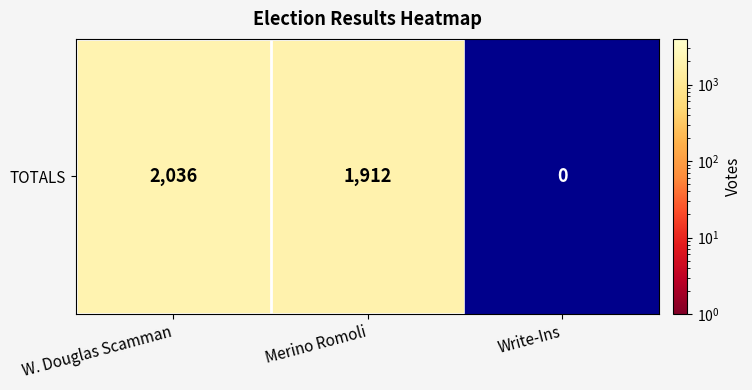

The value at Merino Romoli is 1912.0. True or false?

True